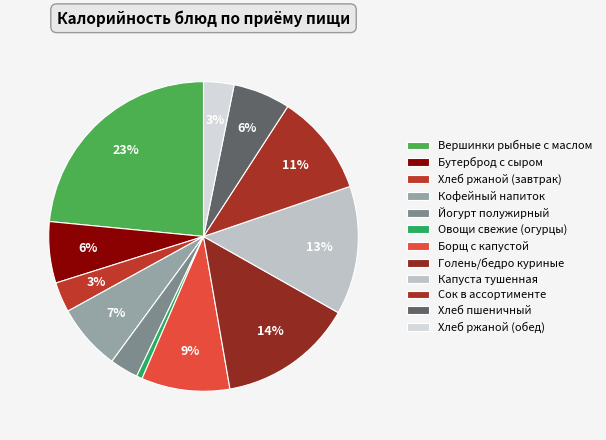

How many segments does this pie chart have?

12